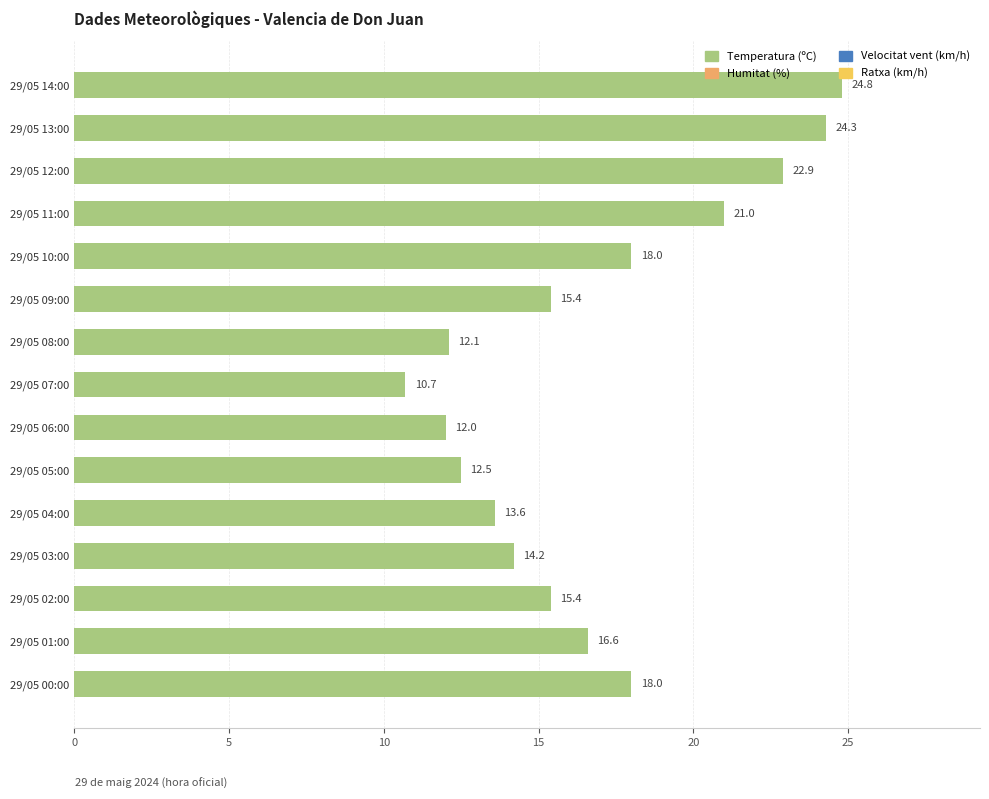

Reading top to bottom, list all the values displayed in this chart.

24.8	24.3	22.9	21.0	18.0	15.4	12.1	10.7	12.0	12.5	13.6	14.2	15.4	16.6	18.0